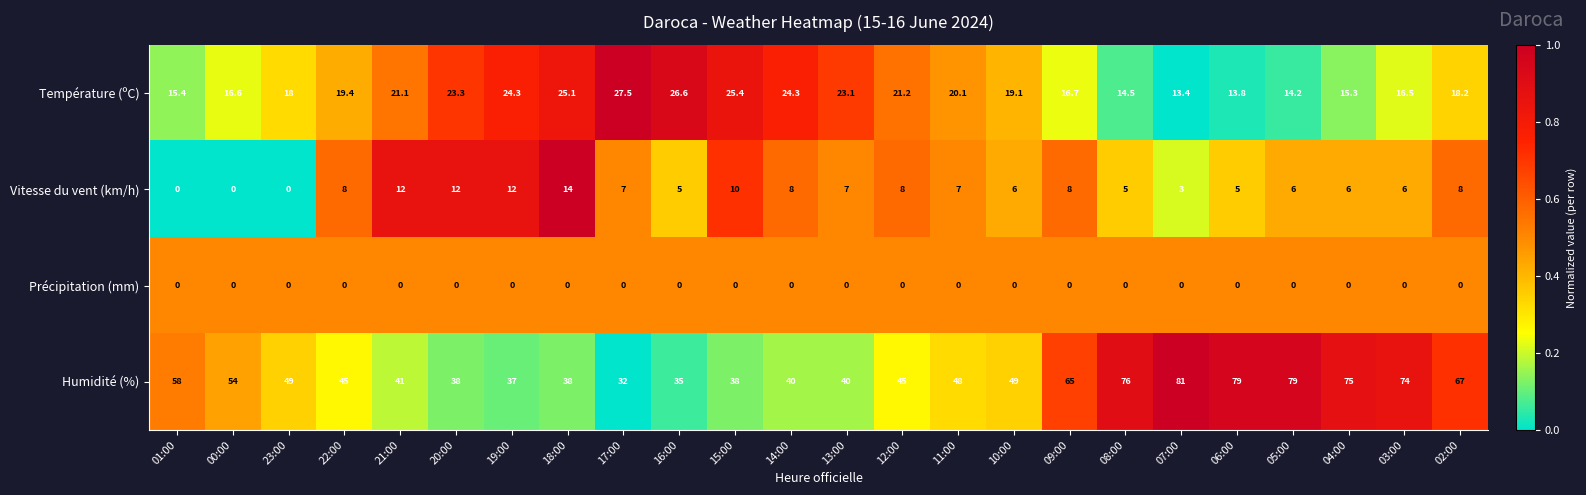

Which series has the widest spread of values?

Humidité (%)